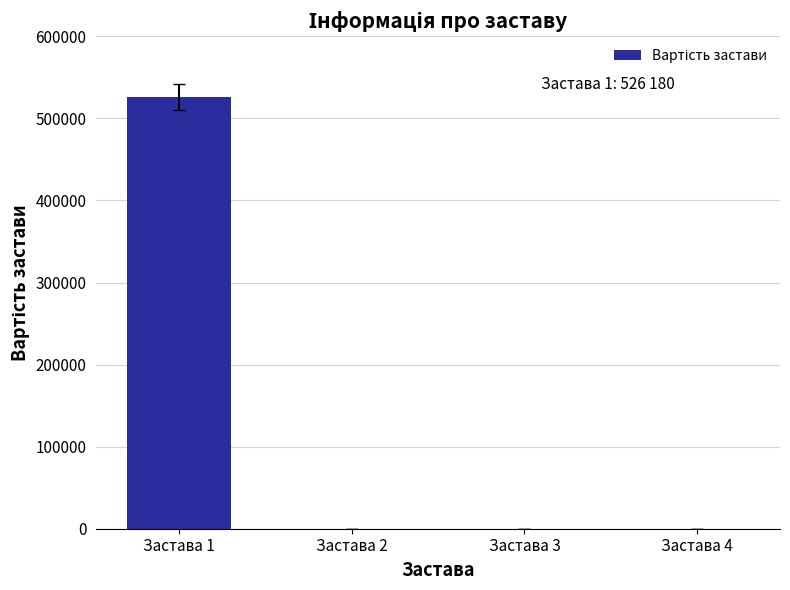

Does the chart contain stacked bars?

No